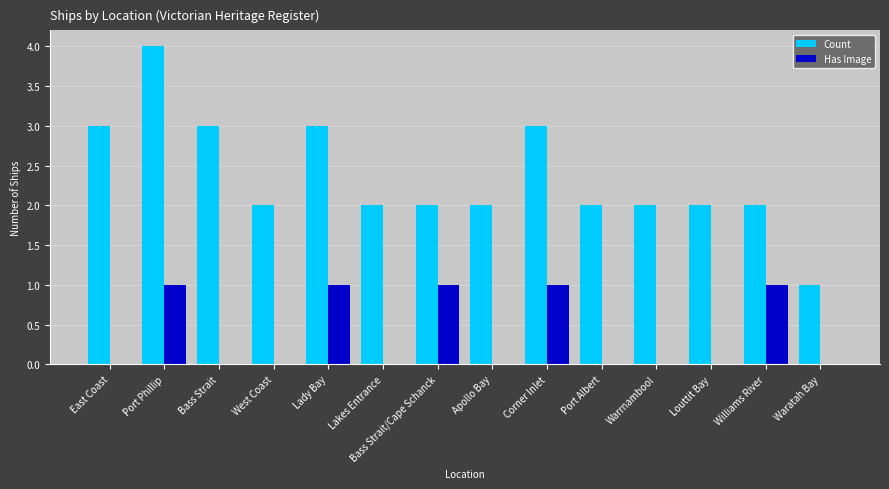

How many distinct data groups are displayed?

2